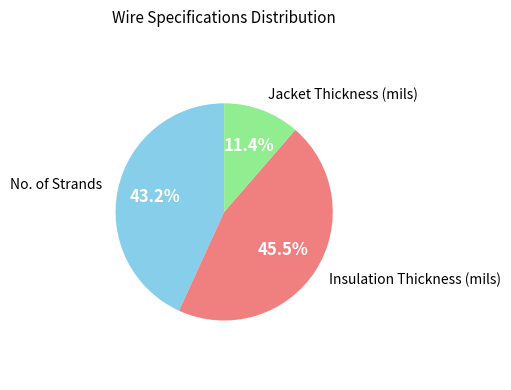

Is there a majority slice in this chart?

No